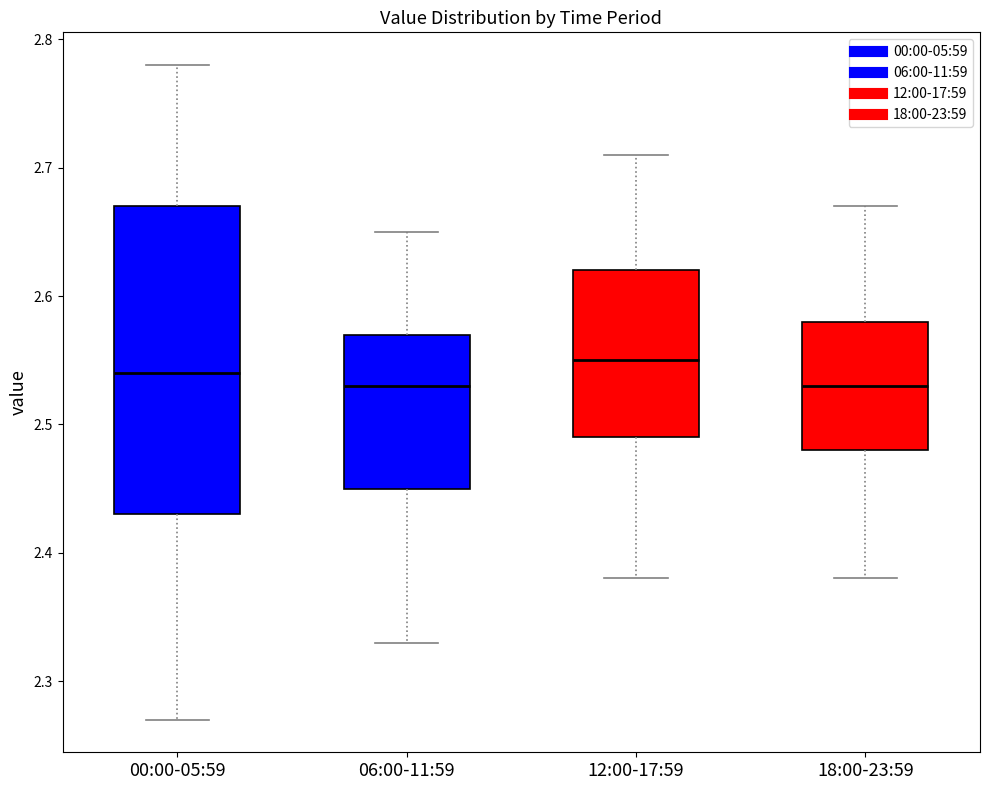

Where is the lower edge of the box for 12:00-17:59 on the y-axis? The values are not printed on the chart, so give them approximately, as read against the axis.

2.49